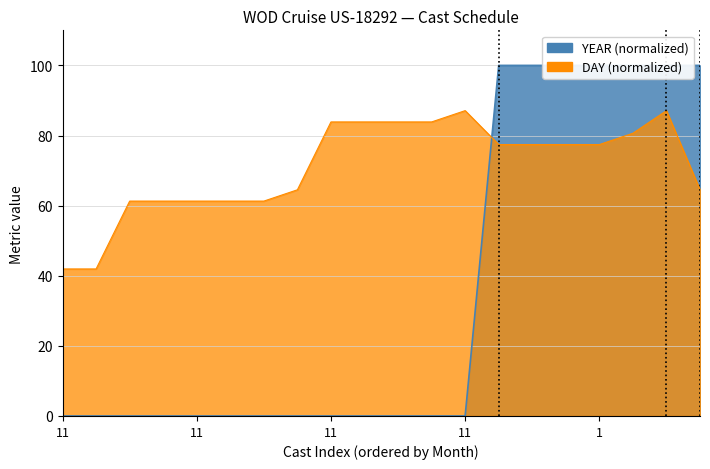

List the labels in order of DAY value, smallest first.

11, 11, 11, 11, 11, 11, 11, 11, 5, 1, 1, 1, 1, 1, 11, 11, 11, 11, 11, 3